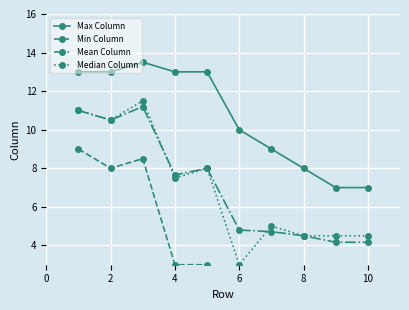

What is the highest value of the Mean Column series?

11.2